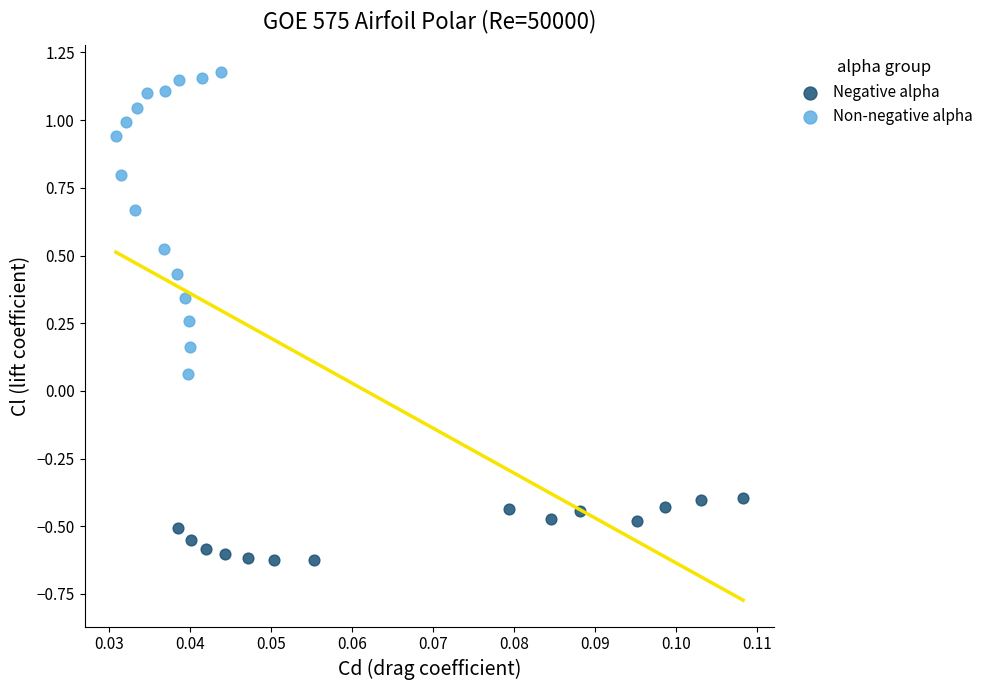

What are all the series names shown in the legend?

Negative alpha, Non-negative alpha